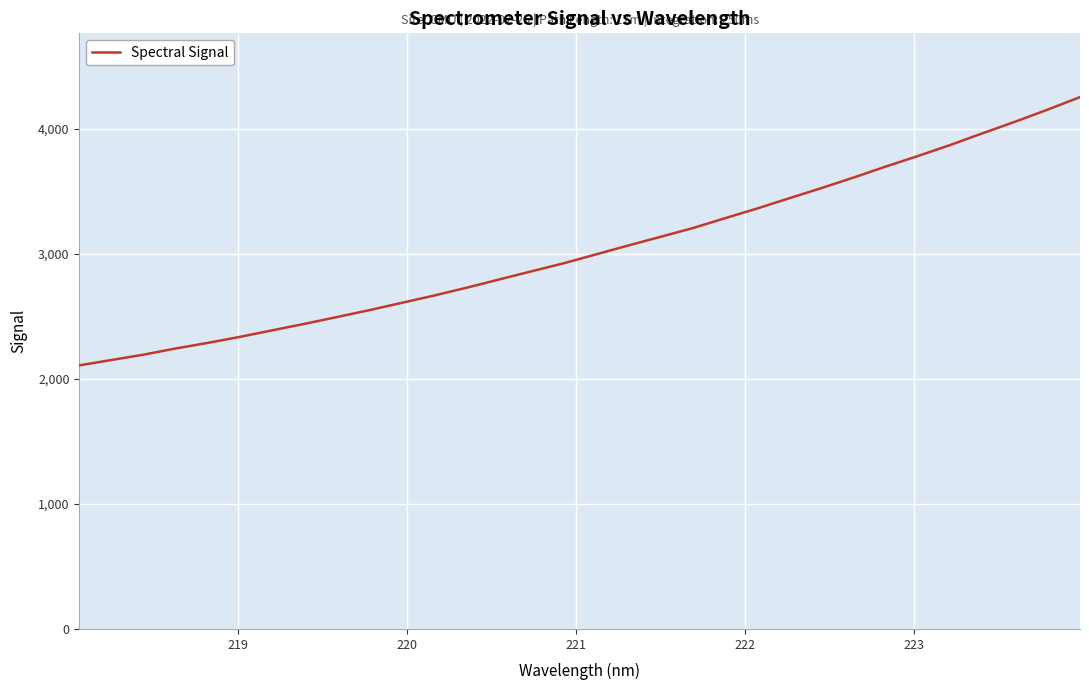

How many lines are shown in the chart?

1